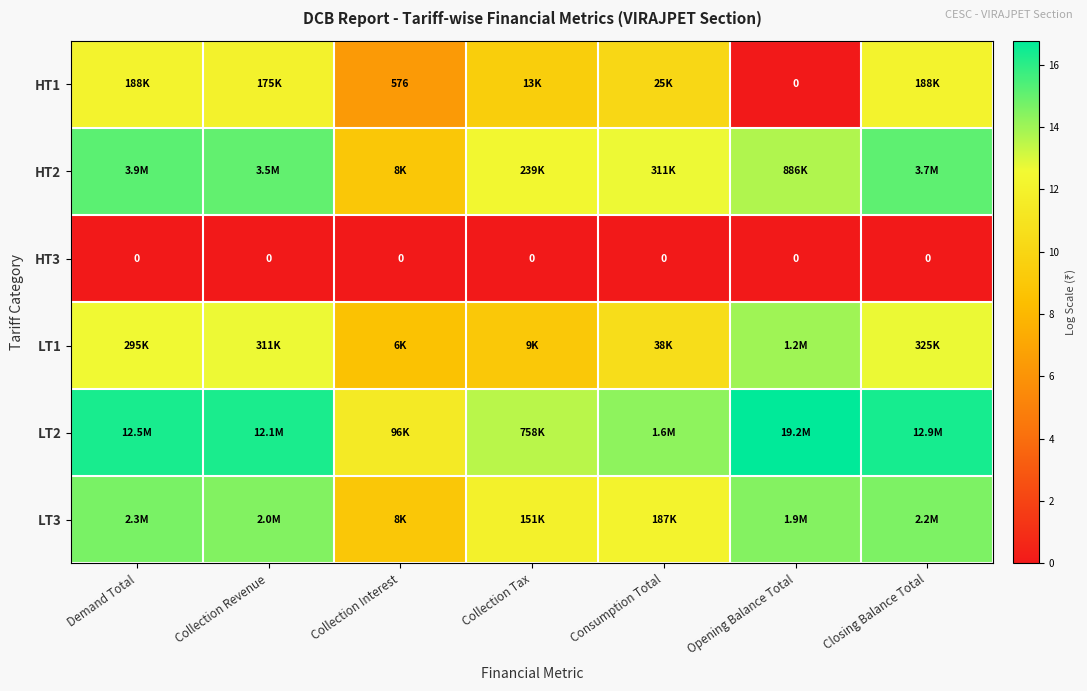

Is it true that LT2 equals 16.4 at Closing Balance Total?

True